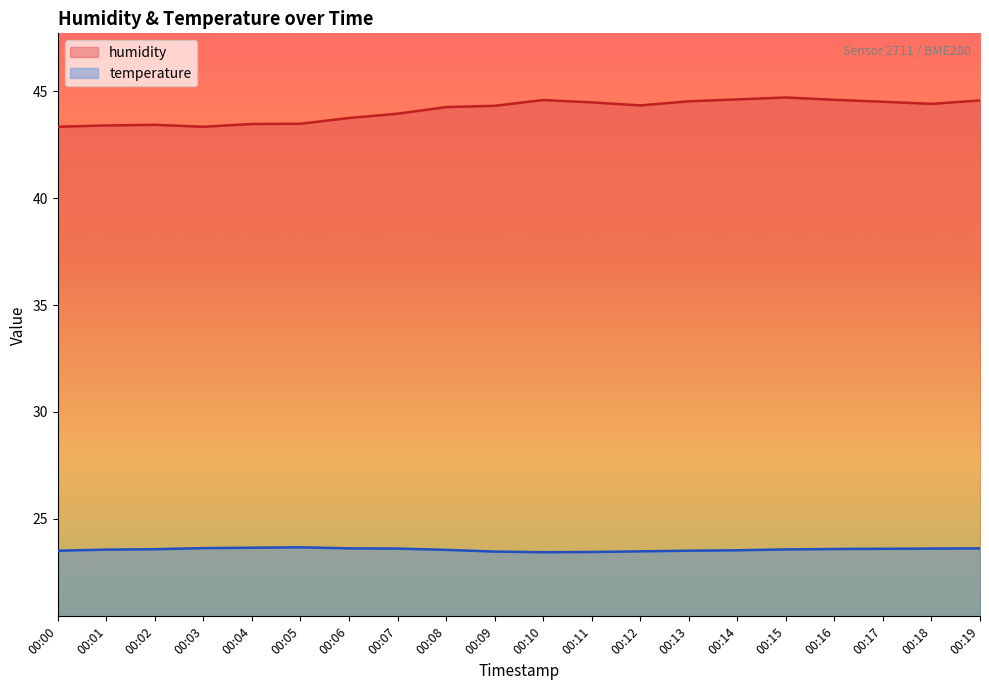

How many values in the humidity series are below 44?

8